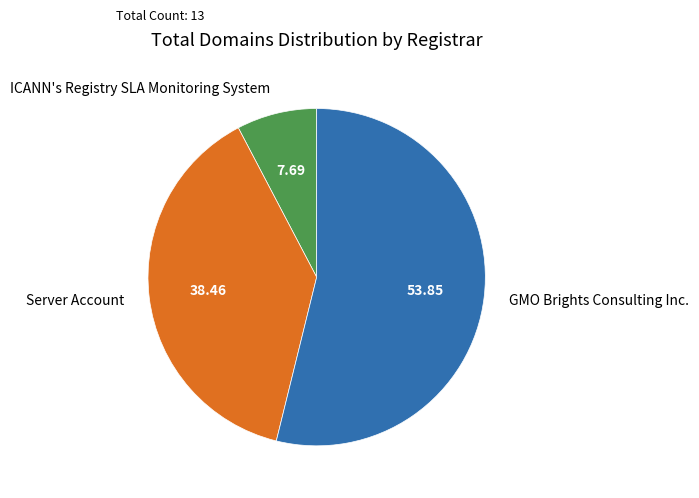

Do ICANN's Registry SLA Monitoring System and GMO Brights Consulting Inc. together represent more than half of the pie?

Yes